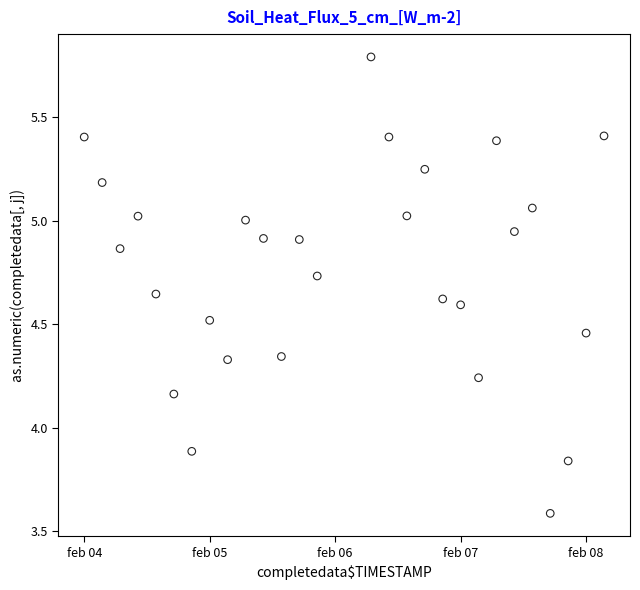

What is the range of X values (max minus min)?

29.0